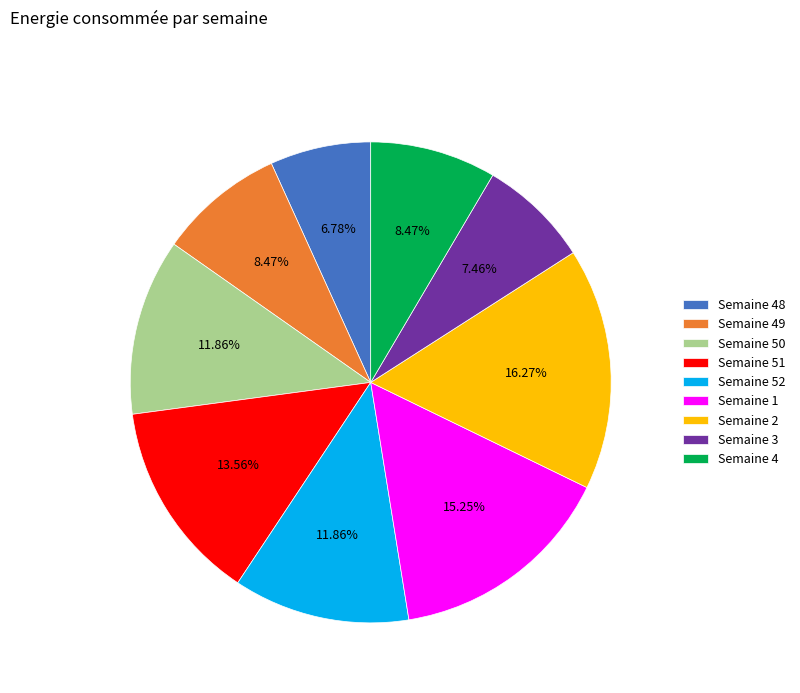

Approximately how many times larger is the value at Semaine 52 compared to Semaine 4?

1.4